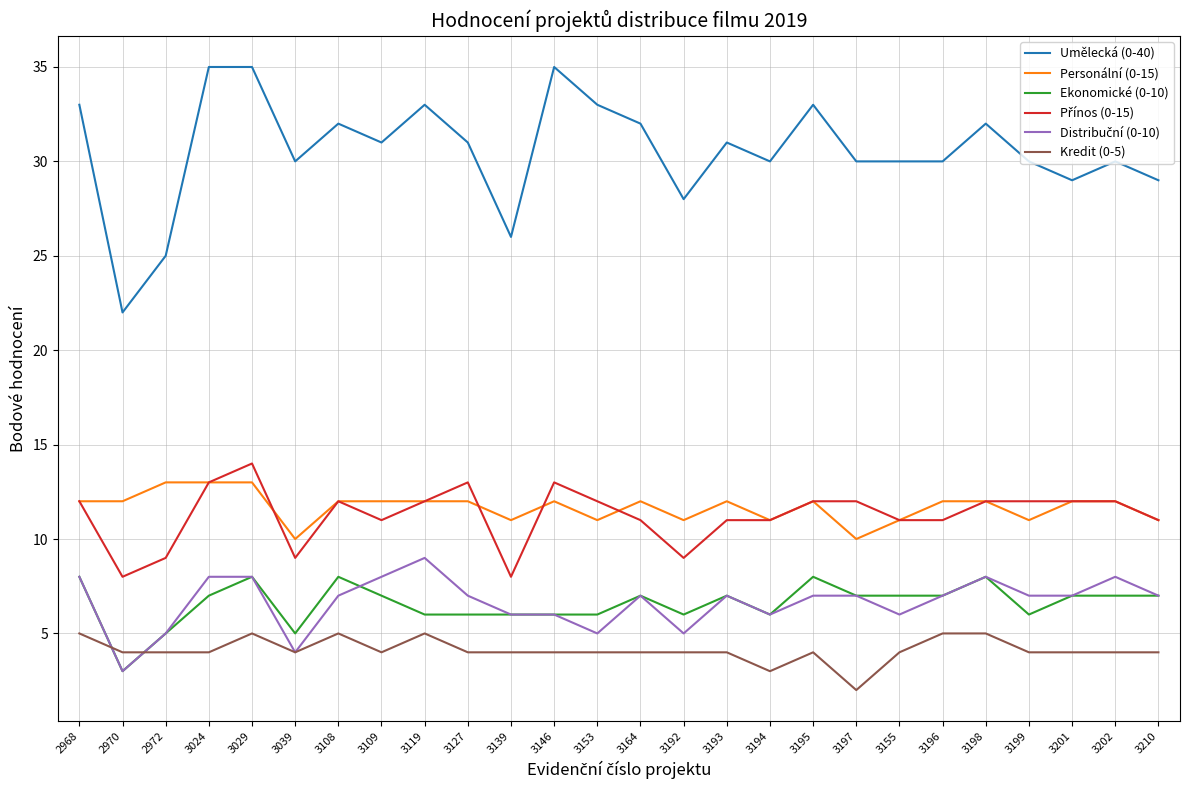

True or false: Kredit (0-5) and Personální (0-15) intersect in this chart.

False